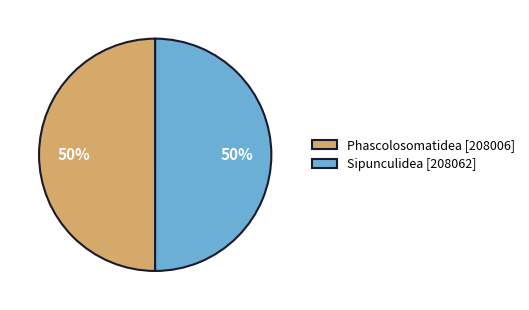

The Phascolosomatidea slice represents 55% of the pie. True or false?

False